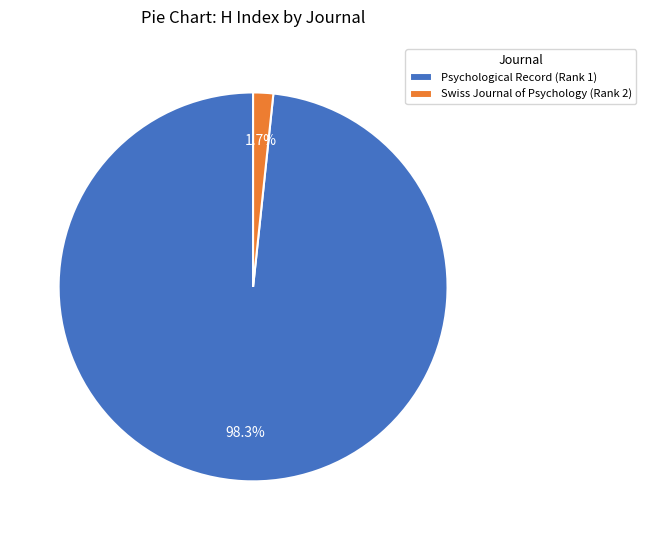

Is the sum of Swiss Journal of Psychology (Rank 2) and Psychological Record (Rank 1) greater than half?

Yes